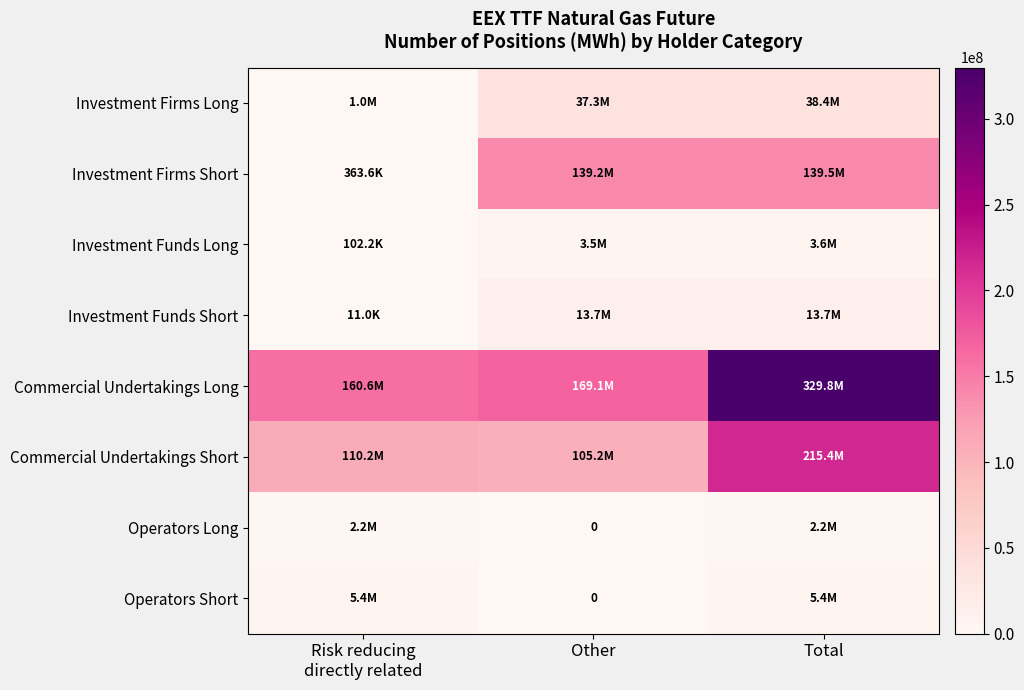

True or false: Investment Funds Long has a value of 67653 at Risk reducing directly related.

False